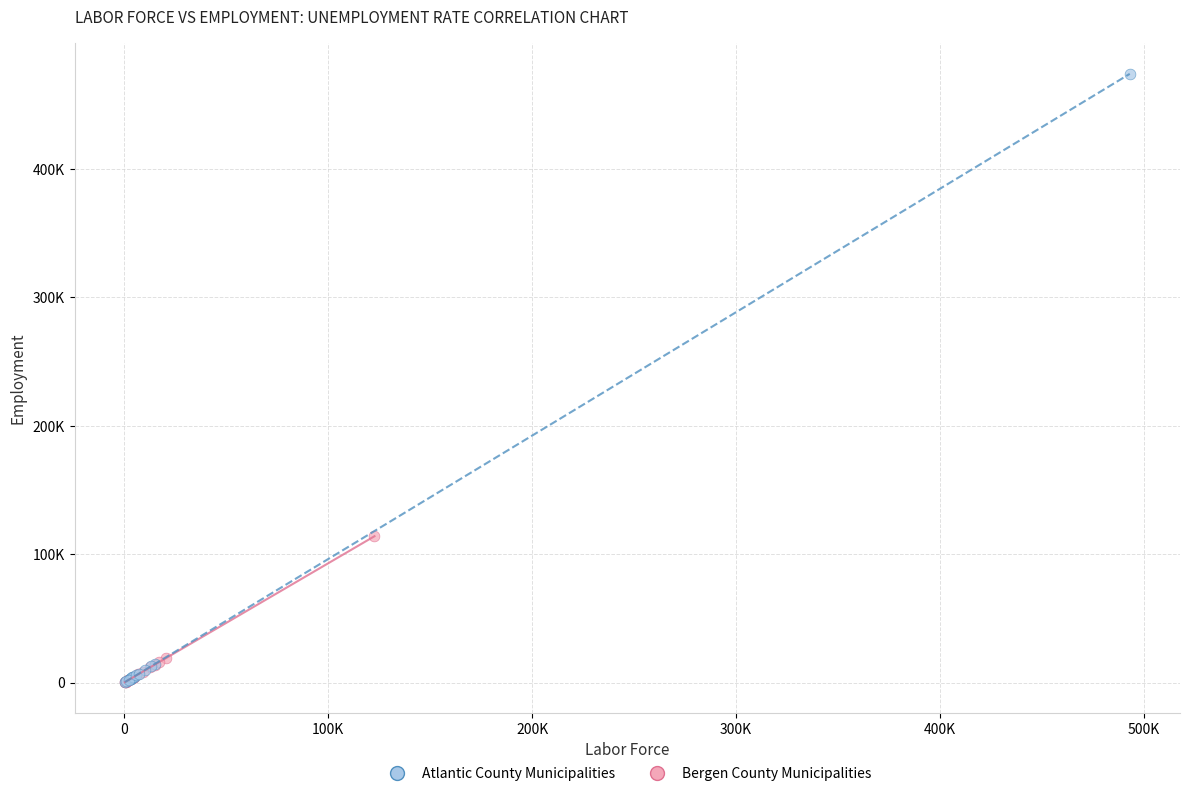

What are all the series names shown in the legend?

Atlantic County Municipalities, Bergen County Municipalities